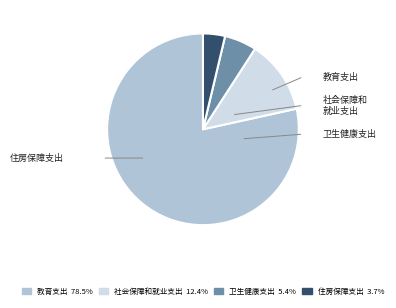

Rank the categories by value from lowest to highest.

住房保障支出, 卫生健康支出, 社会保障和就业支出, 教育支出